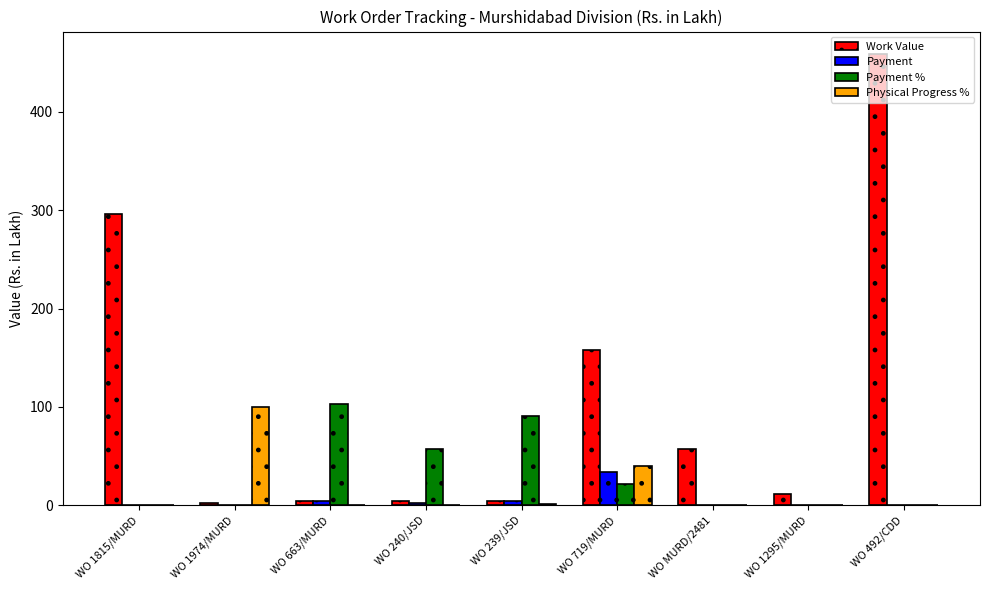

Are the bars grouped side by side (vs. stacked)?

Yes